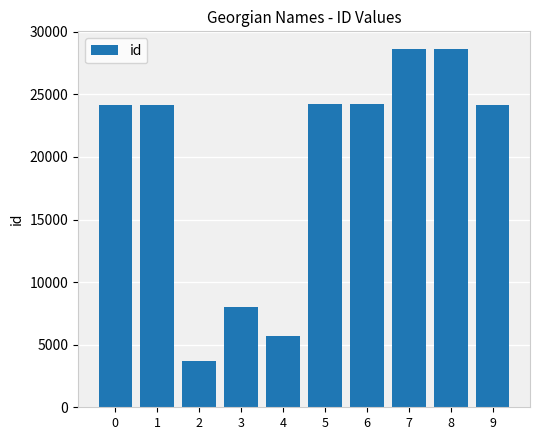

The chart shows a value of 24125 at 9. True or false?

True